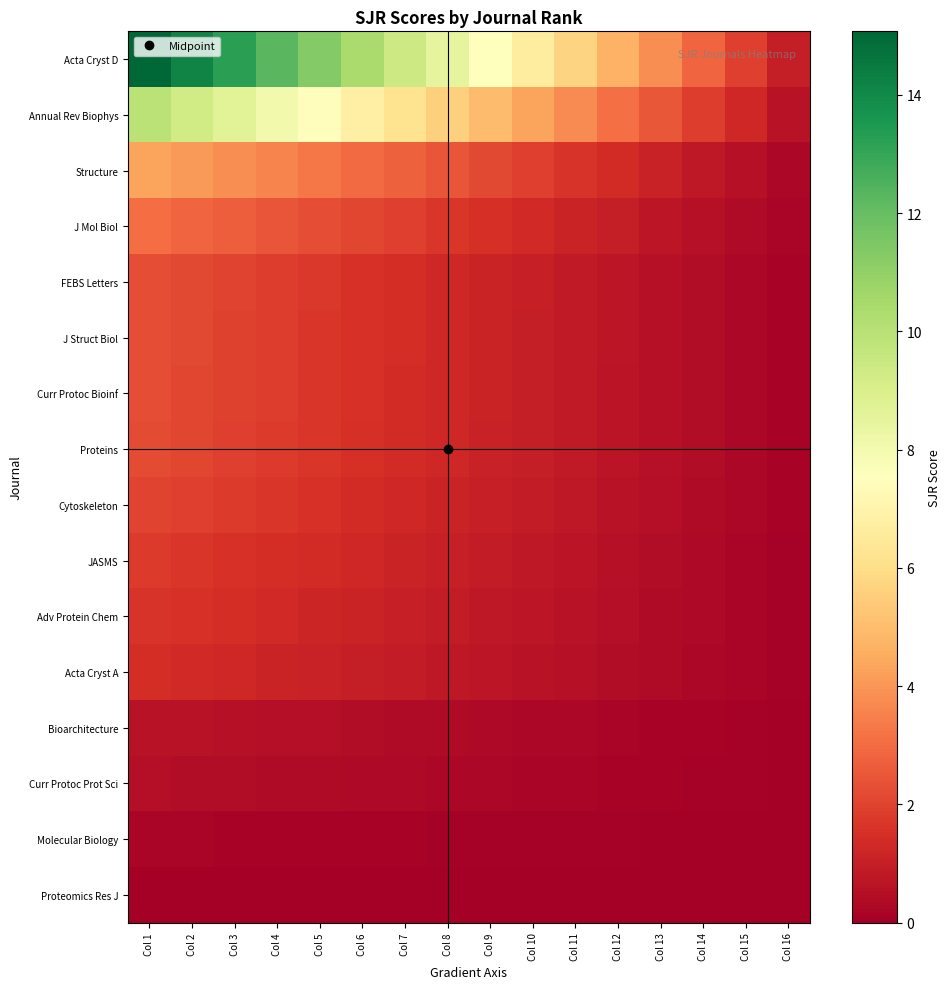

What is the spread (max minus min) of values at Col 5?

11.3